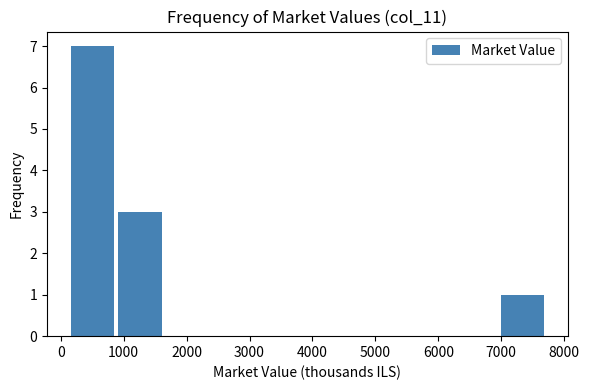

Over which range of the x-axis is the bar tallest?

100 to 900